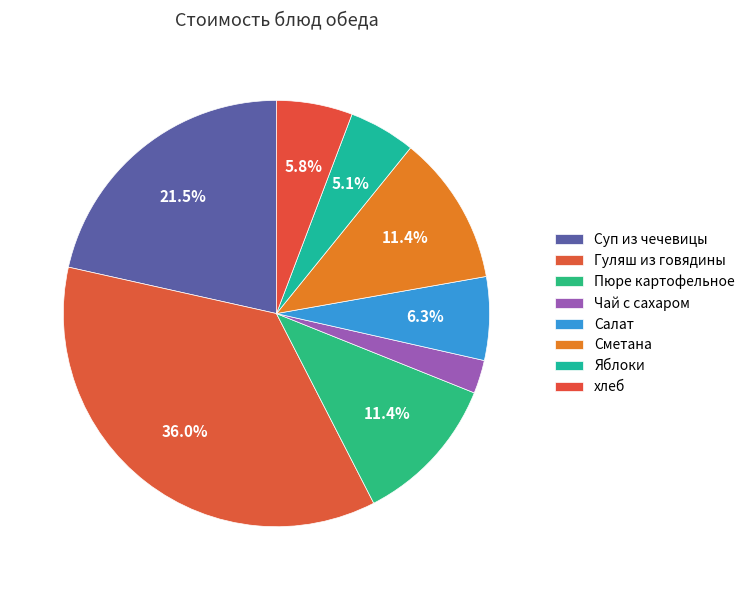

To the nearest percent, what portion does Суп из чечевицы represent?

22%